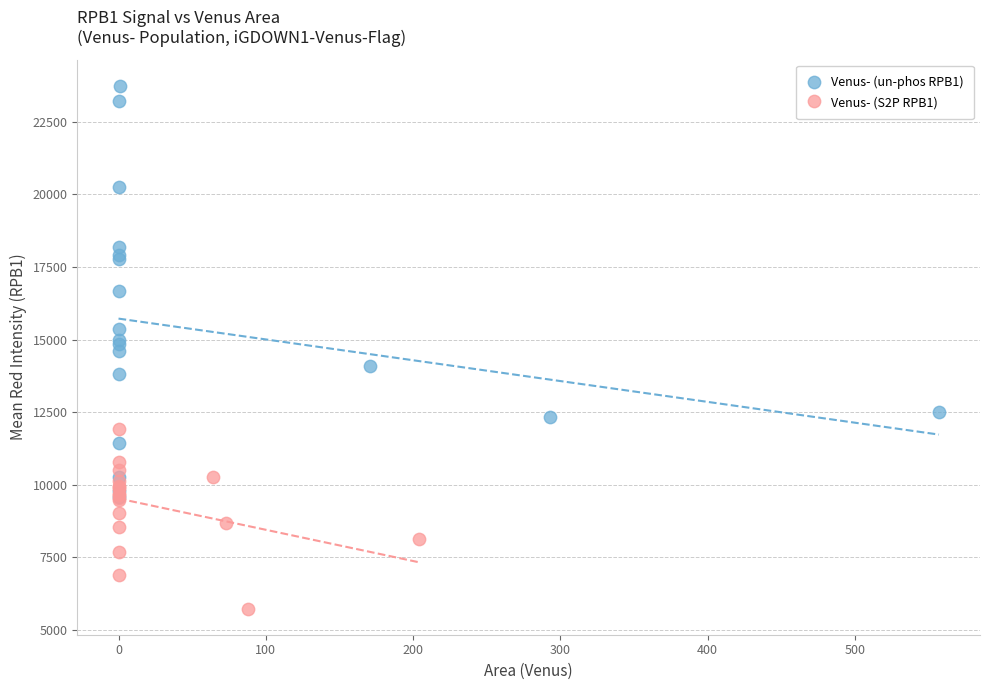

Which series contains the highest Y value?

Venus- (un-phos RPB1)